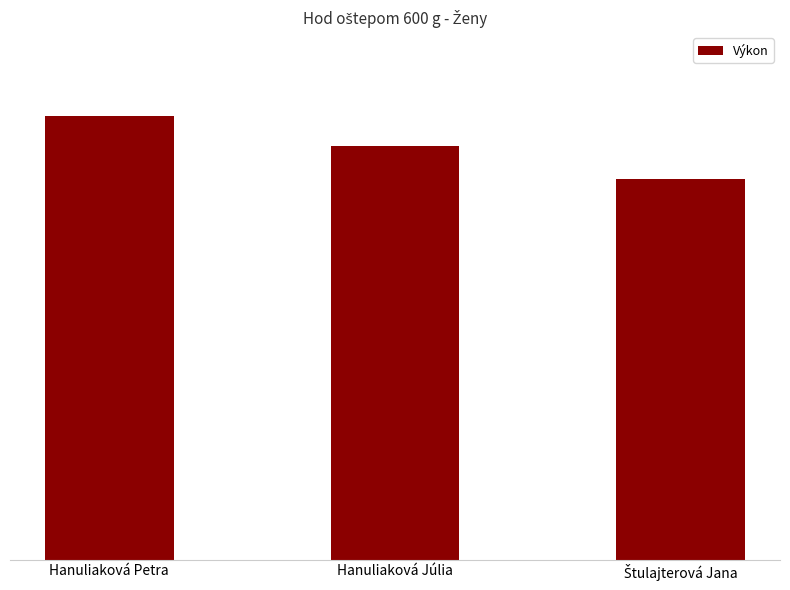

Does the chart contain any negative values?

No